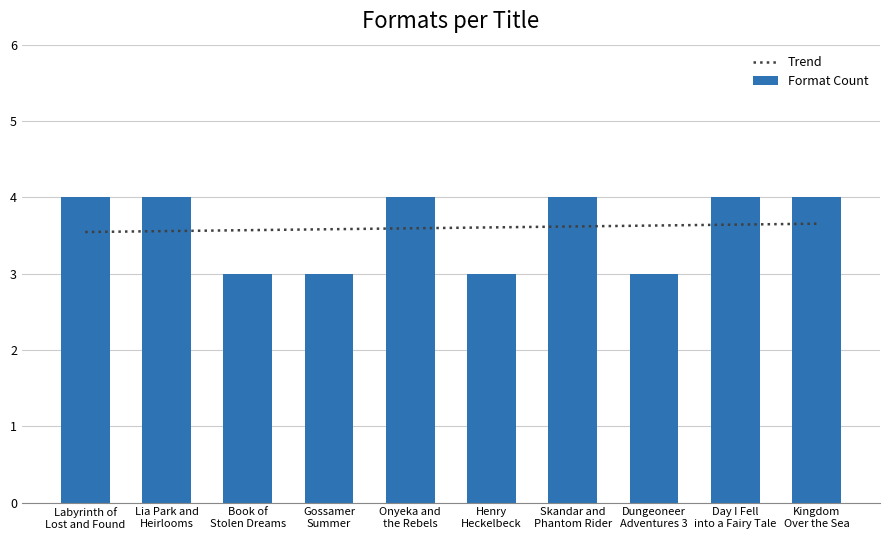

What is the highest value of the Format Count series?

4